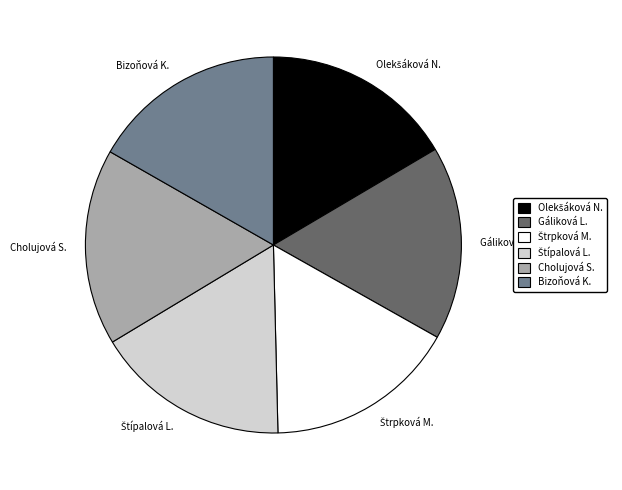

The Bizoňová K. slice represents 4% of the pie. True or false?

False